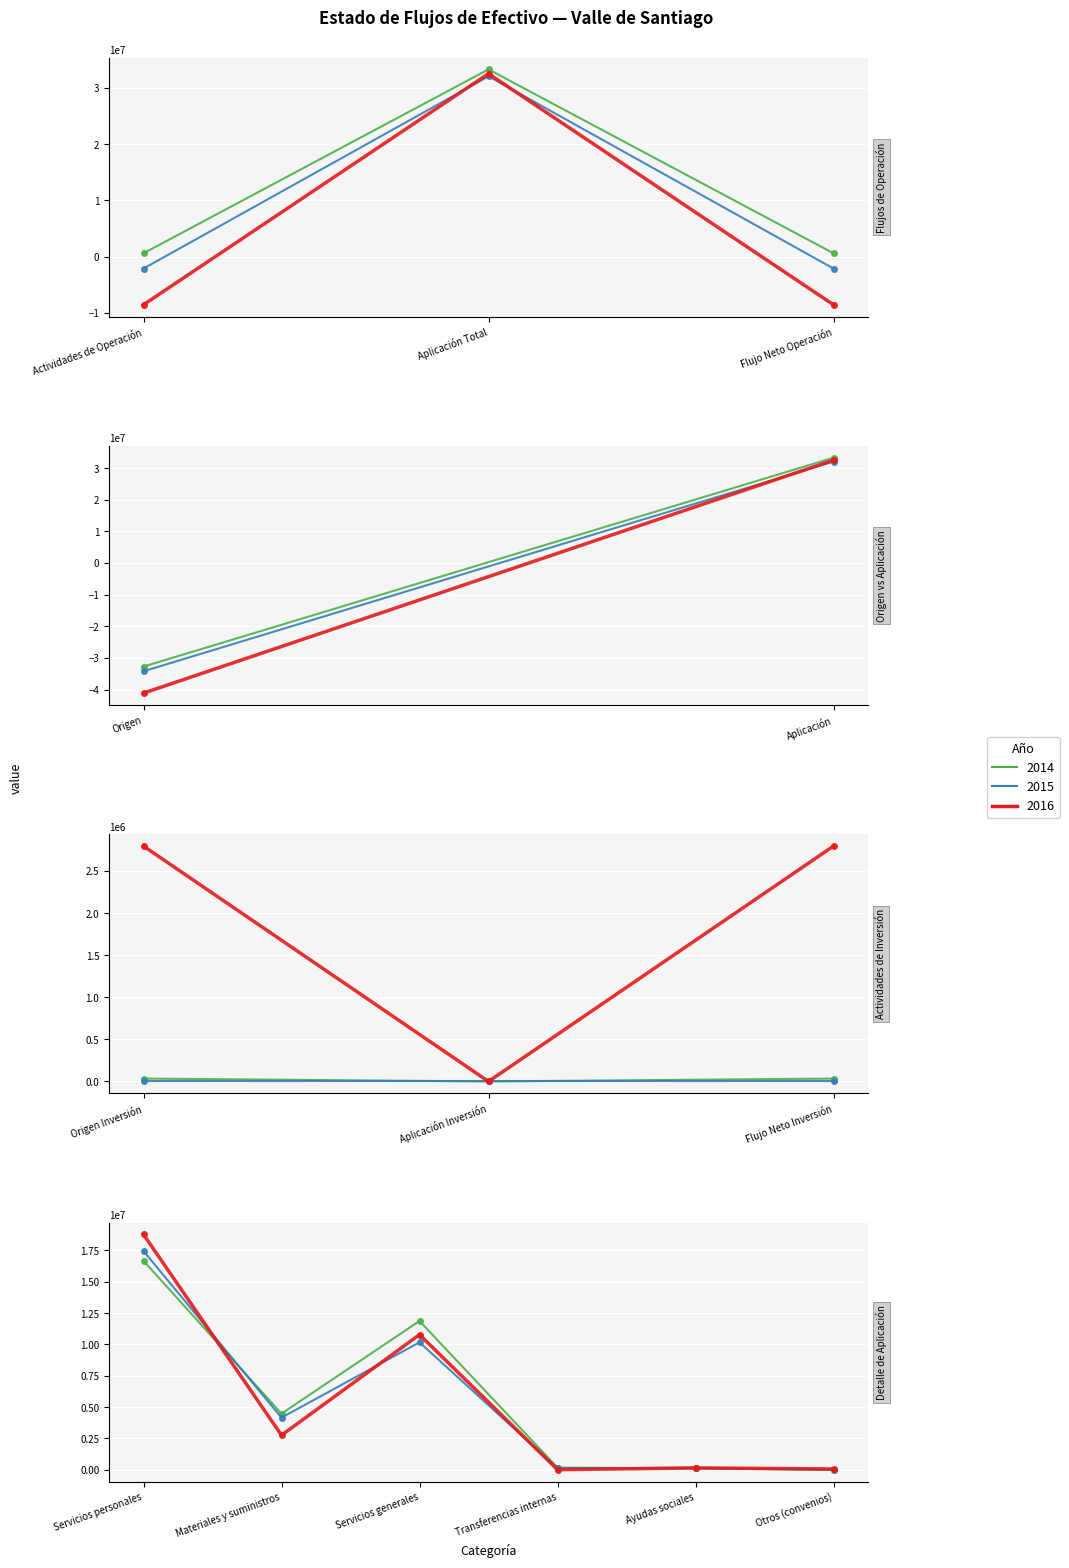

Is the value of 2014 at Servicios generales greater than the value of 2015 at Otros (convenios)?

Yes